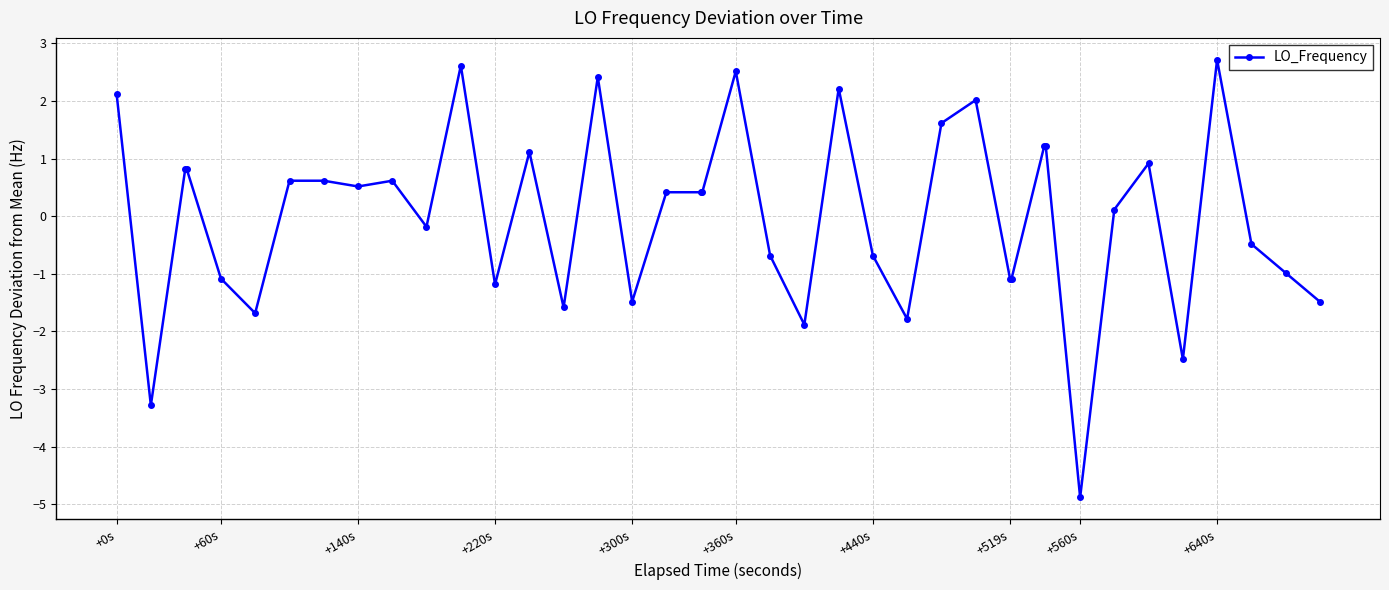

What is the smallest value displayed?

-4.9